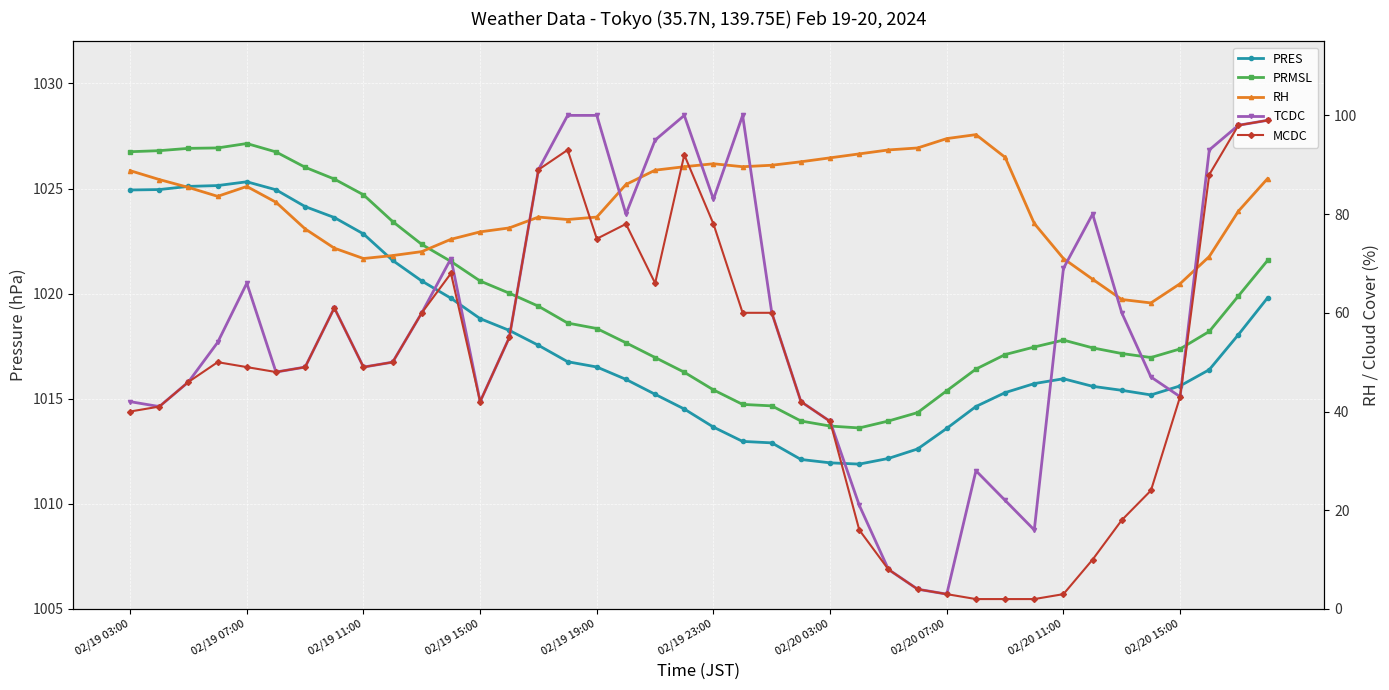

Is it true that RH equals 23.7 at 33?

False